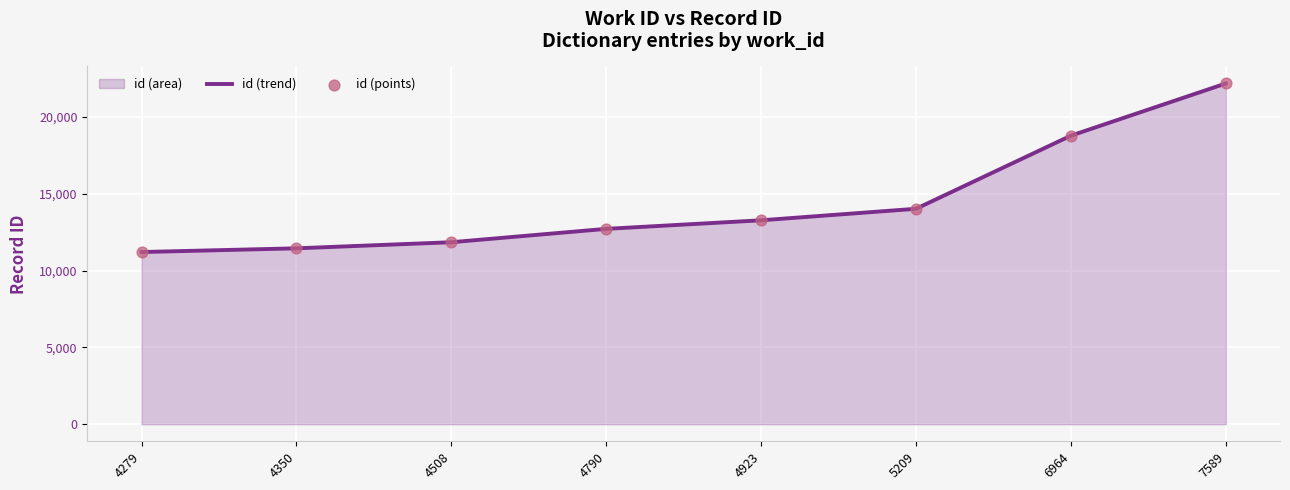

At which category is the sum across all series the highest?

7589